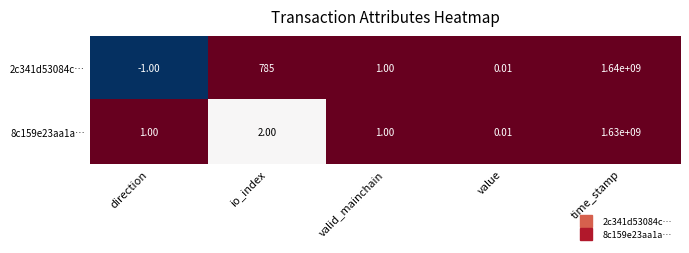

What is the total value across all series at valid_mainchain?

2.0